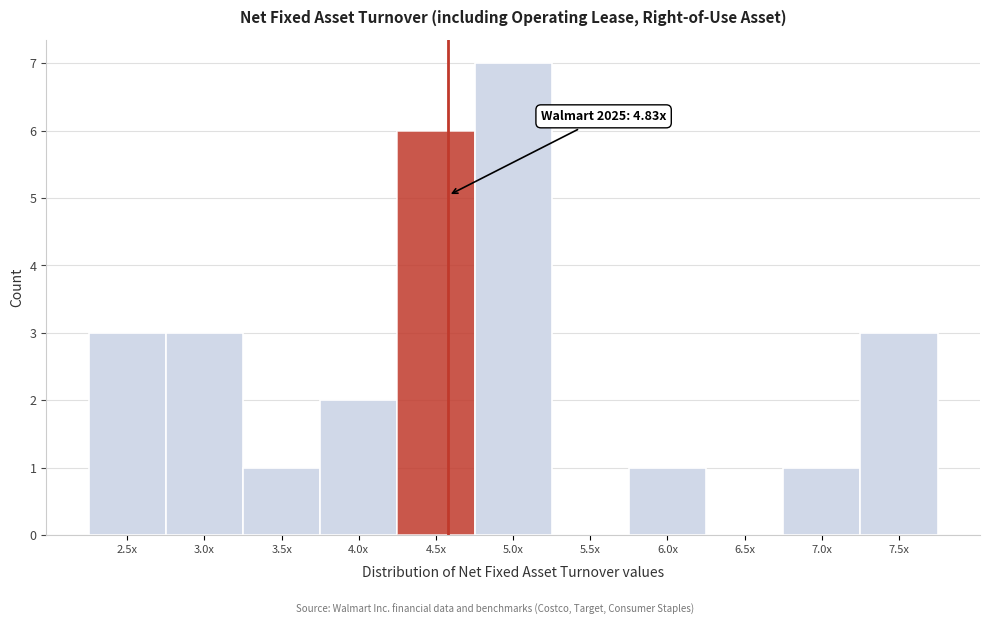

Reading left to right, extract all data points from this chart.

2.5x=3	3.0x=3	3.5x=1	4.0x=2	4.5x=6	5.0x=7	5.5x=0	6.0x=1	6.5x=0	7.0x=1	7.5x=3